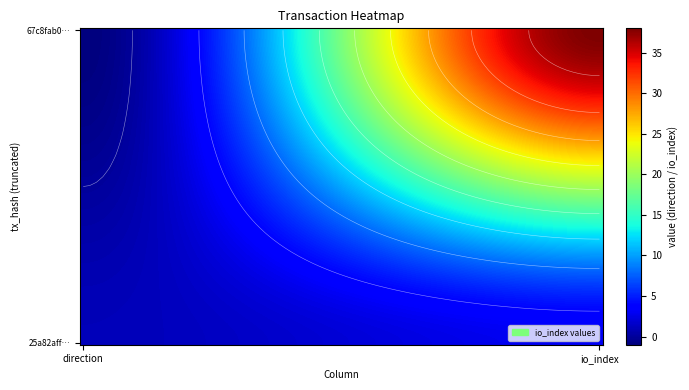

What is the difference between the maximum and minimum values in the 25a82aff098c65f80996a664c23d8d23c2c3881 series?

2